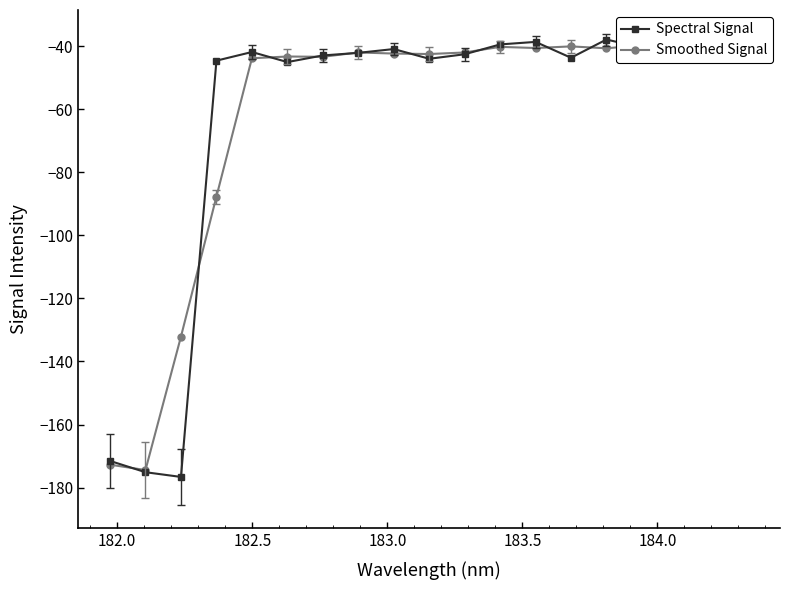

At how many categories does at least one series exceed -124?

16